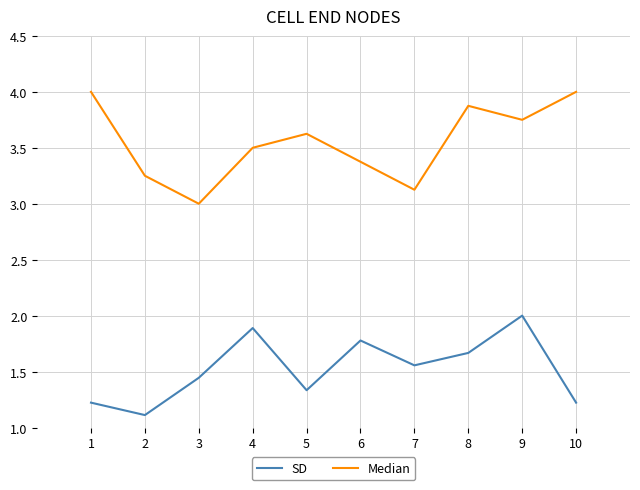

What is the minimum value shown in the chart?

1.1